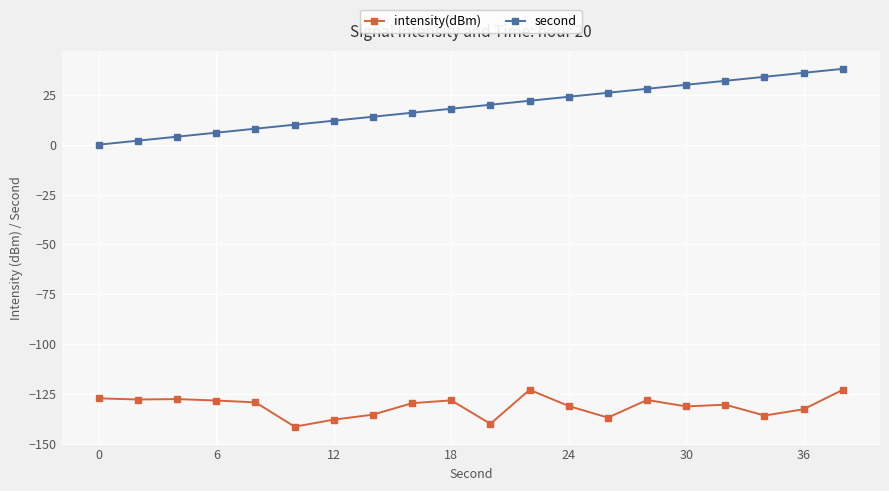

List the series in order of their overall mean, highest first.

second, intensity(dBm)